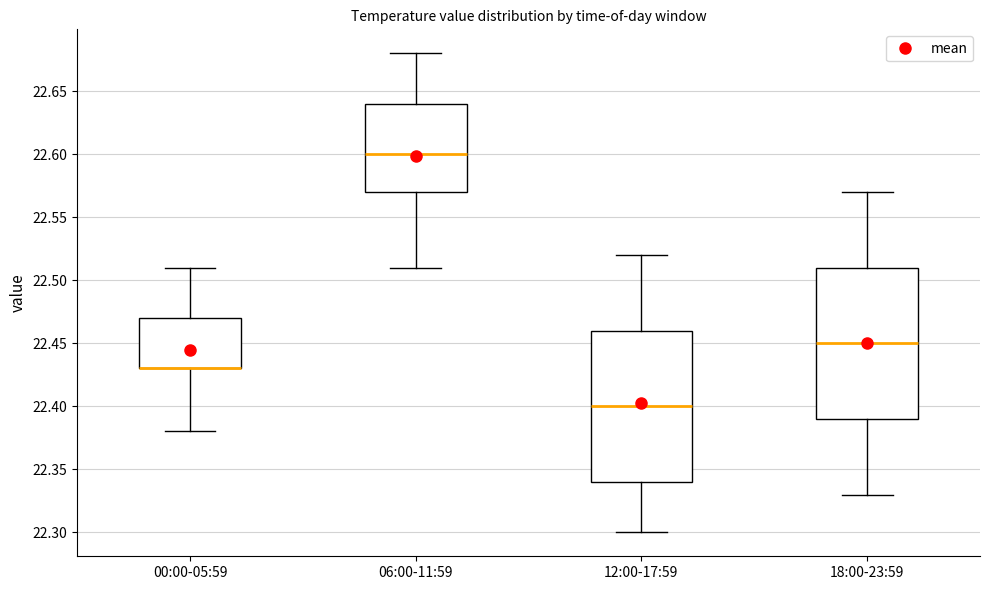

Reading left to right, read every box against the y-axis: the position of its median line, the range the box covers, and the ends of its whiskers. The values are not printed on the chart, so give them approximately, as read against the axis.

00:00-05:59: median 22.43 (drawn on the box's lower edge), box 22.43 to 22.47, whiskers 22.38 to 22.51
06:00-11:59: median 22.60, box 22.57 to 22.64, whiskers 22.51 to 22.68
12:00-17:59: median 22.40, box 22.34 to 22.46, whiskers 22.30 to 22.52
18:00-23:59: median 22.45, box 22.39 to 22.51, whiskers 22.33 to 22.57